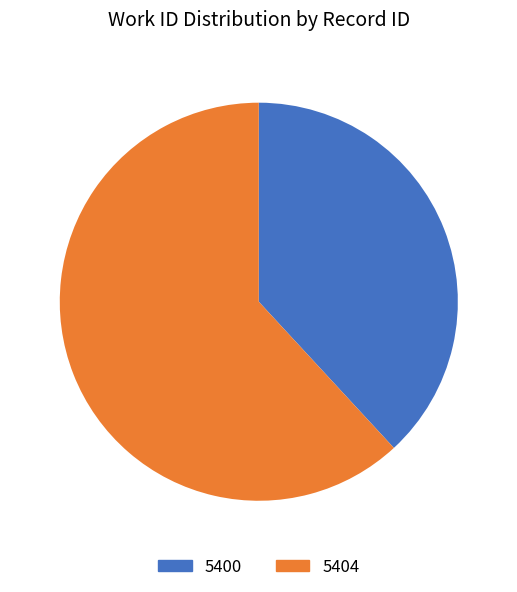

True or false: 5404 accounts for 62% of the total.

True